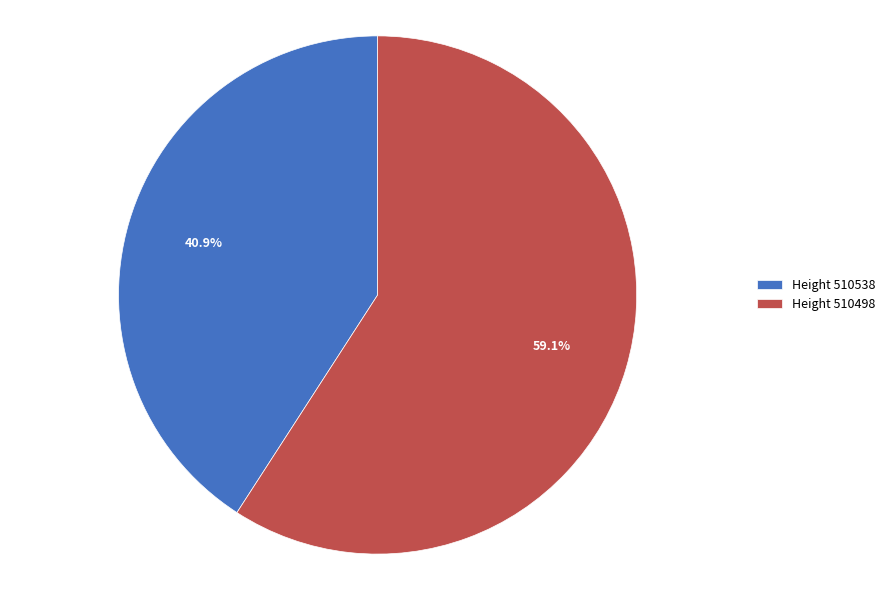

Which category has the biggest portion of the pie?

Height 510498